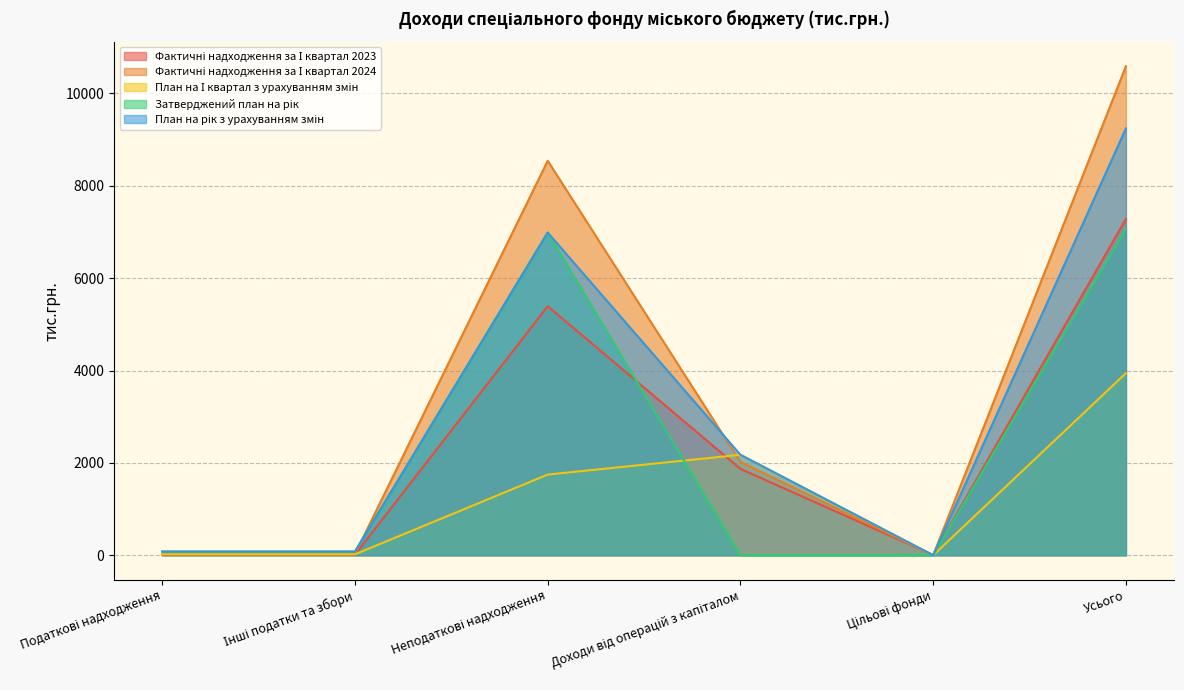

What are all the series names shown in the legend?

Фактичні надходження за І квартал 2023, Фактичні надходження за І квартал 2024, План на І квартал з урахуванням змін, Затверджений план на рік, План на рік з урахуванням змін